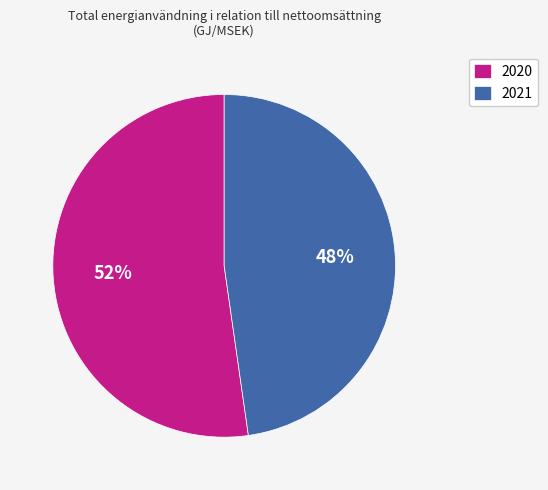

Is it true that 2020 is 39% of the pie?

False